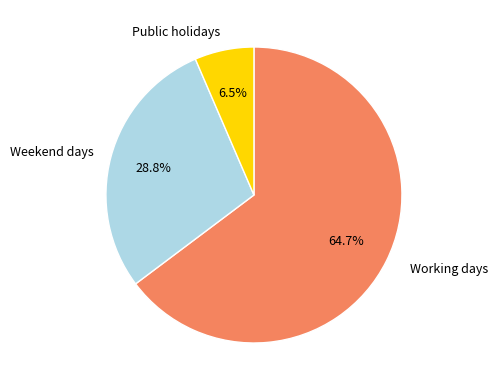

Which category has the biggest portion of the pie?

Working days